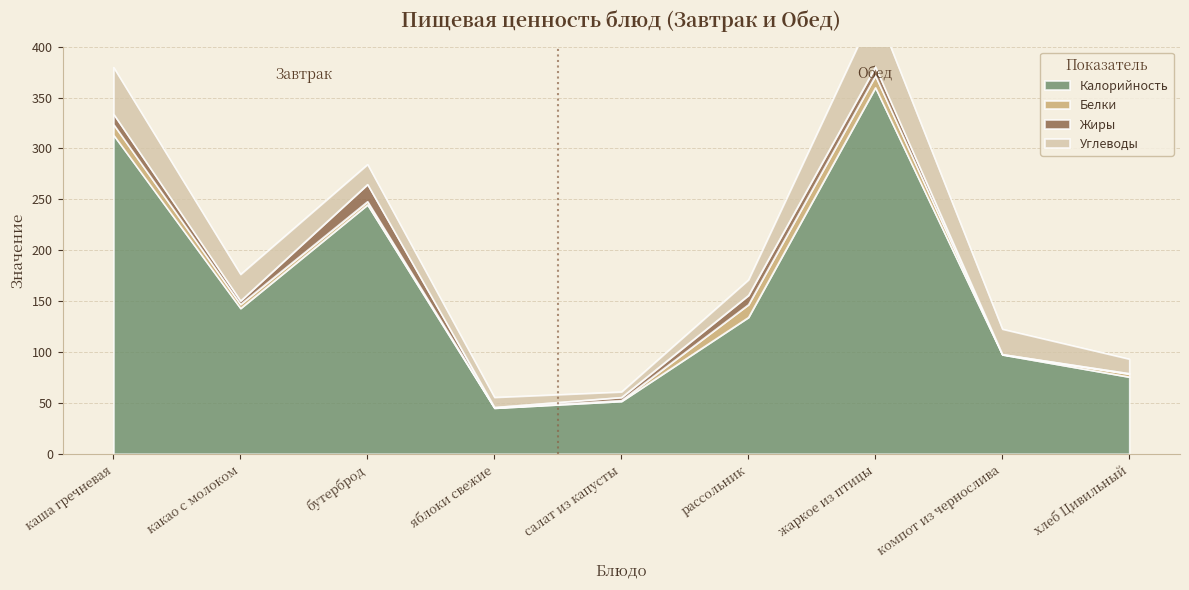

What is the sum of all Углеводы values?

218.3